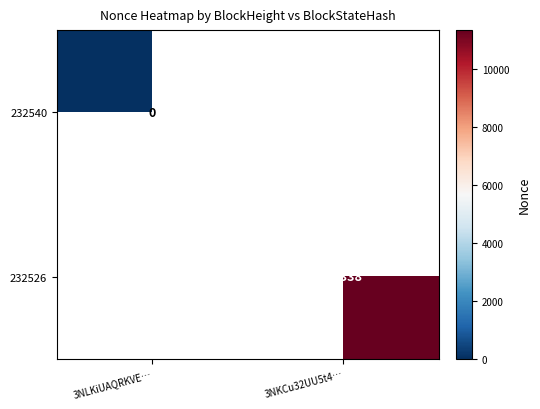

How many series are shown in this chart?

2